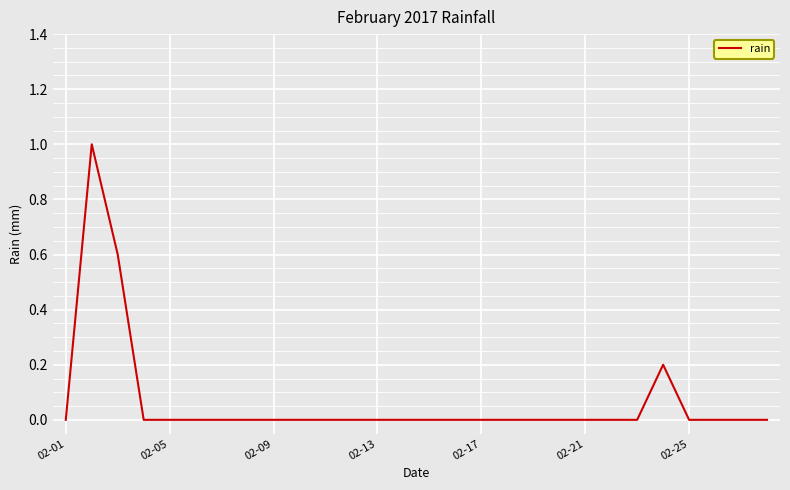

What is the maximum value shown in the chart?

1.0